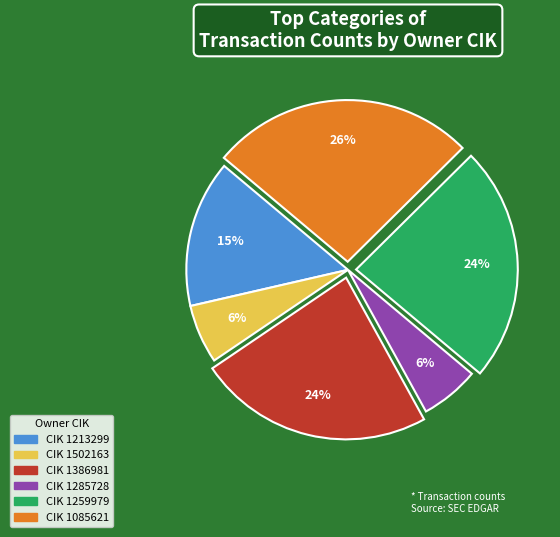

Is there a majority slice in this chart?

No